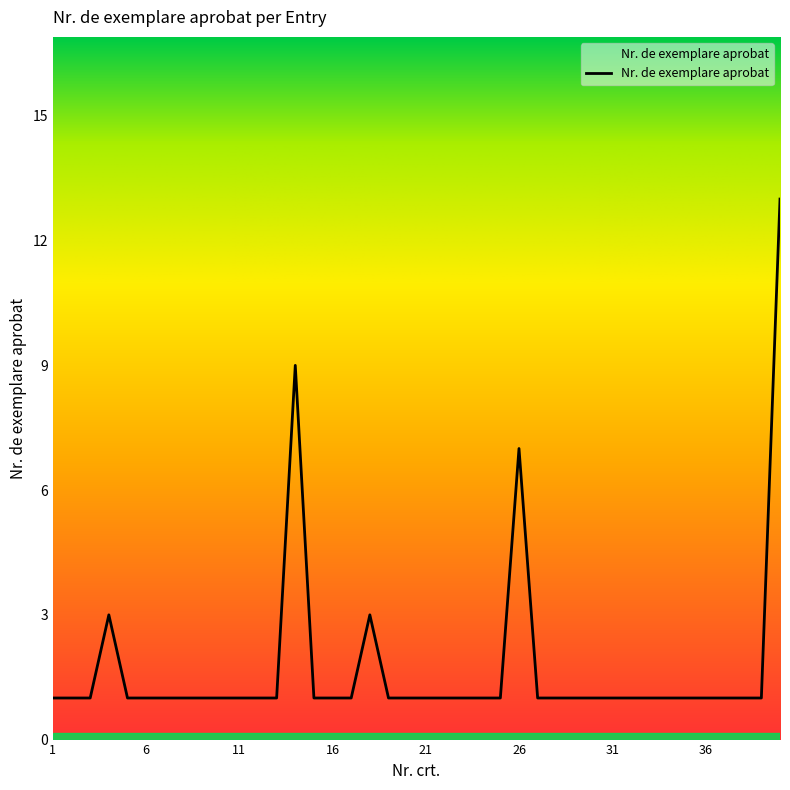

What is the difference between the maximum and minimum values?

12